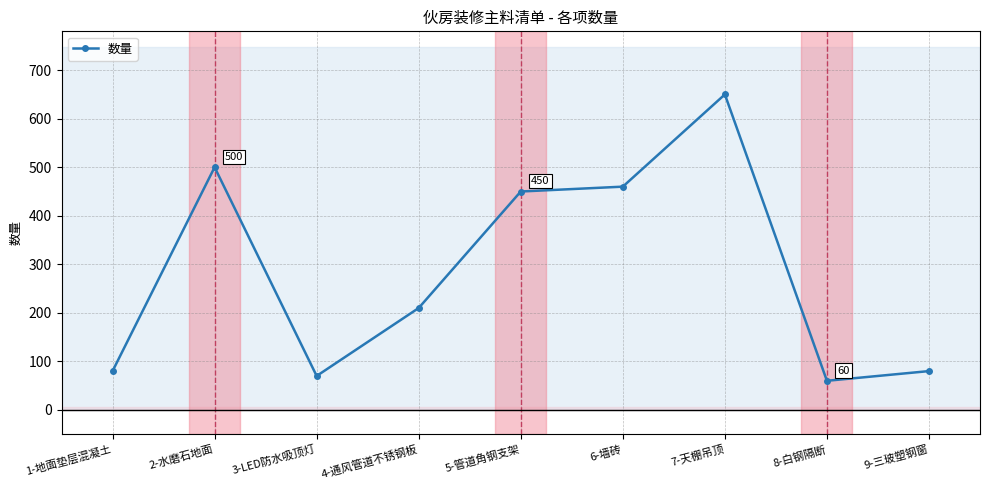

At which category does the data reach its first local peak?

2-水磨石地面